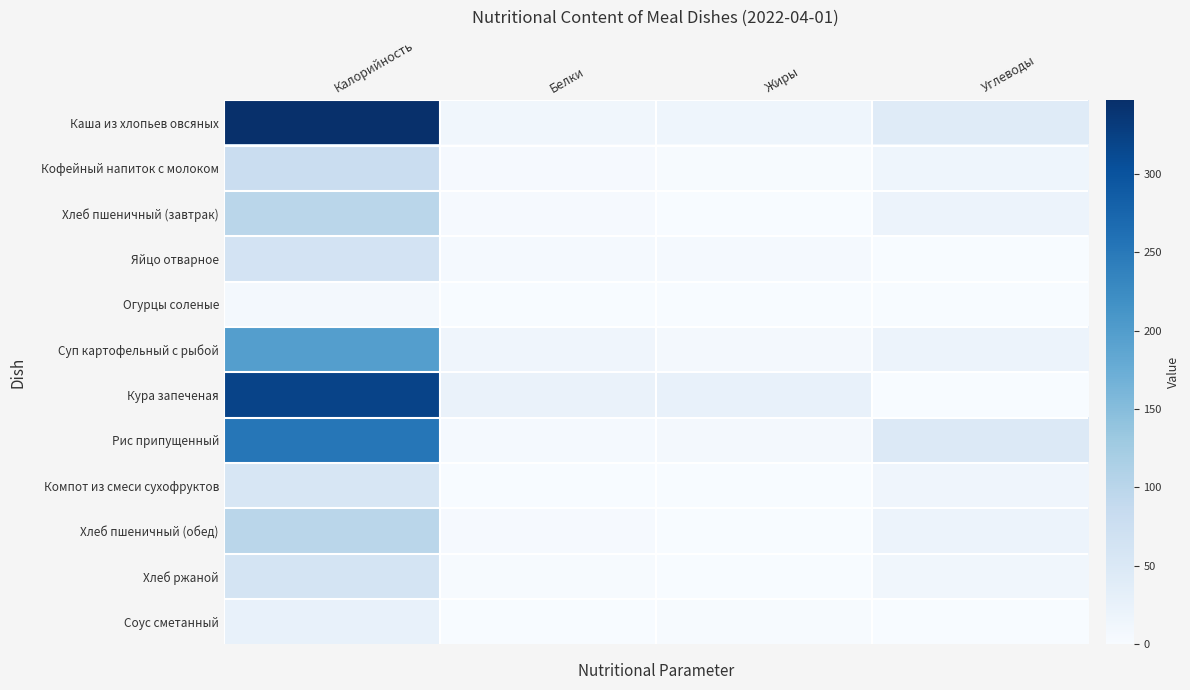

How many data points does each series have?

4